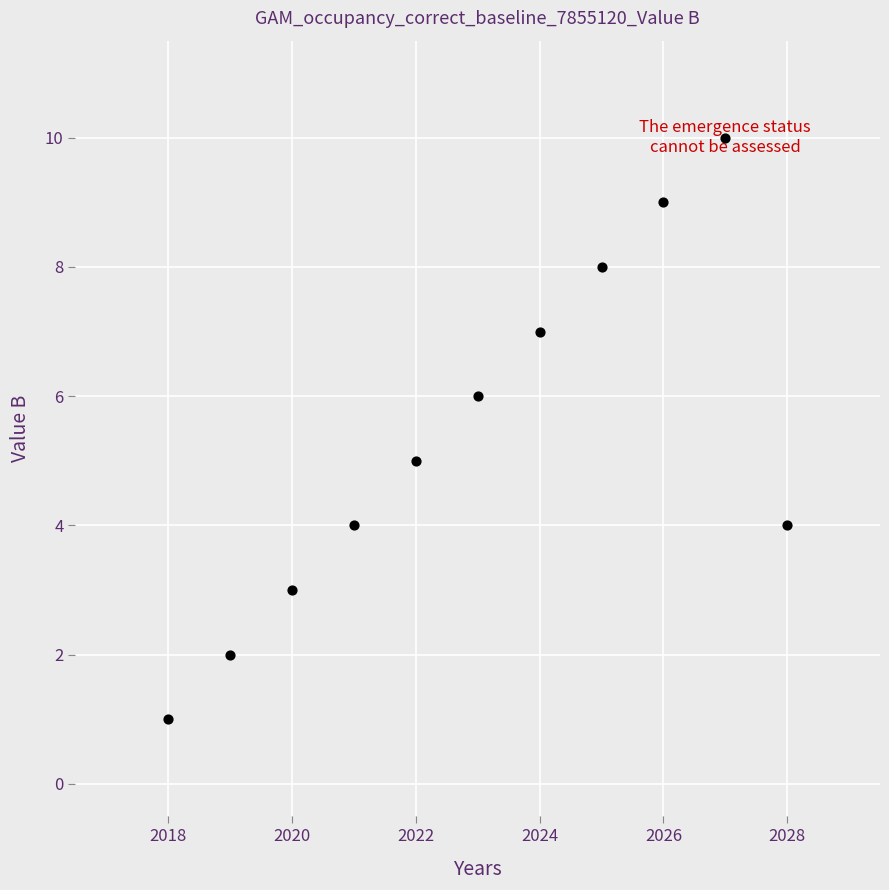

What is the average X value?

2023